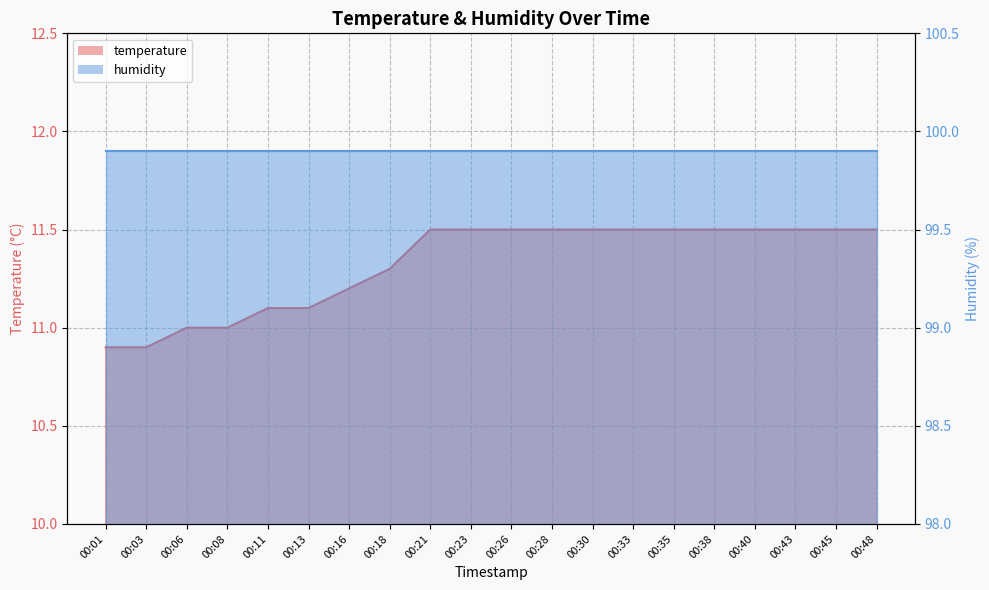

How many values are between 11 and 12?

18